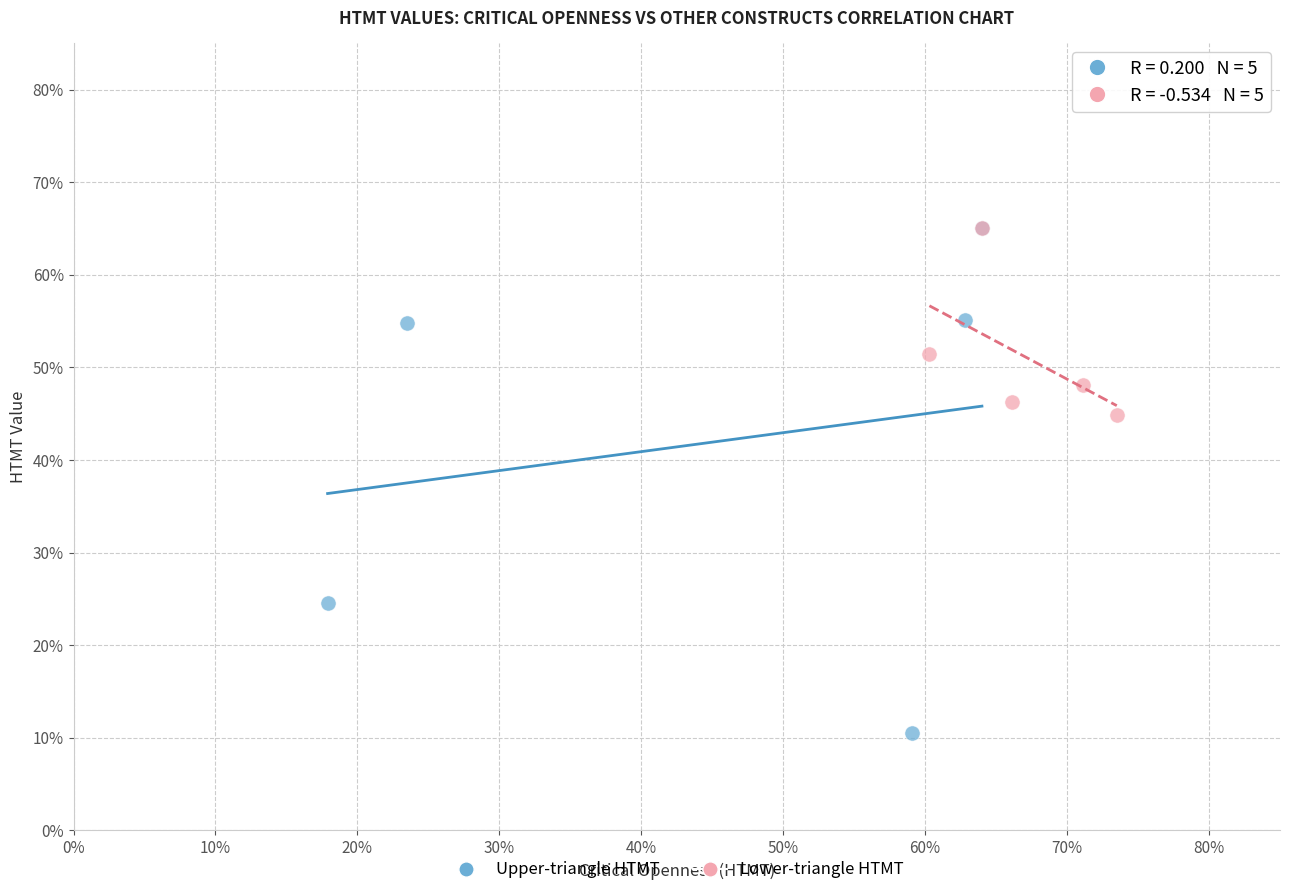

What are all the series names shown in the legend?

Upper-triangle HTMT, Lower-triangle HTMT